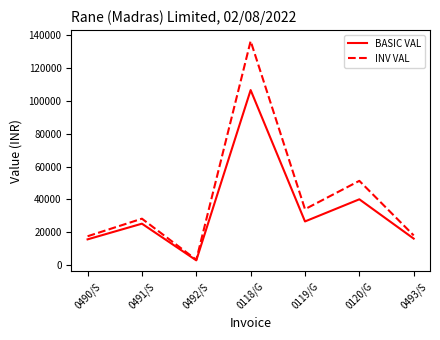

Rank the series by their average value, from lowest to highest.

BASIC VAL, INV VAL